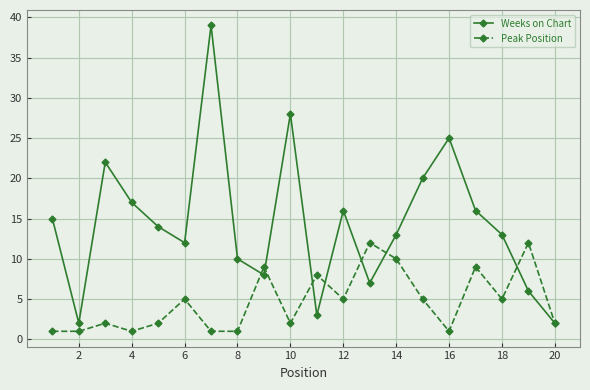

True or false: Weeks on Chart has more than 0 points higher than both neighbors.

True